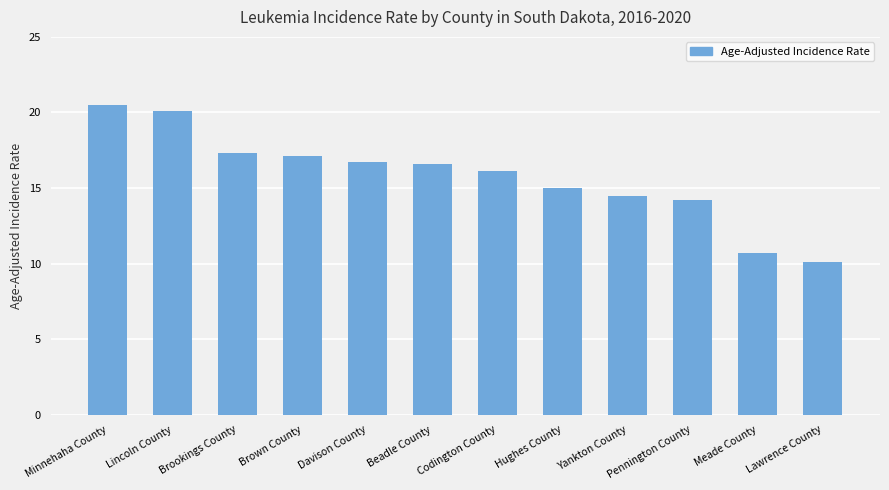

Is it true that the value at Lincoln County is 28.1?

False